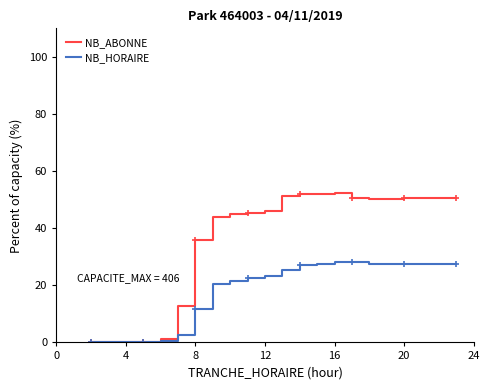

What is the highest value of the NB_ABONNE series?

52.2